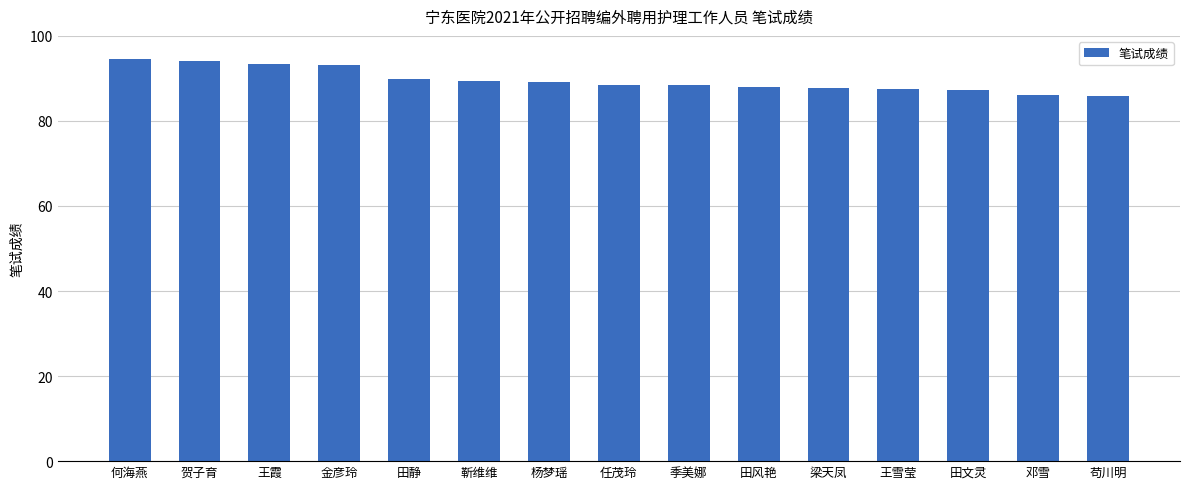

Count the number of data series in this chart.

1